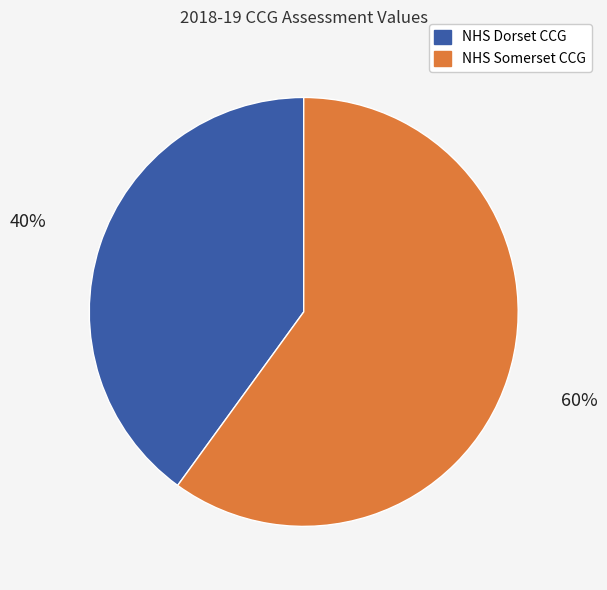

The NHS Dorset CCG slice represents 40% of the pie. True or false?

True